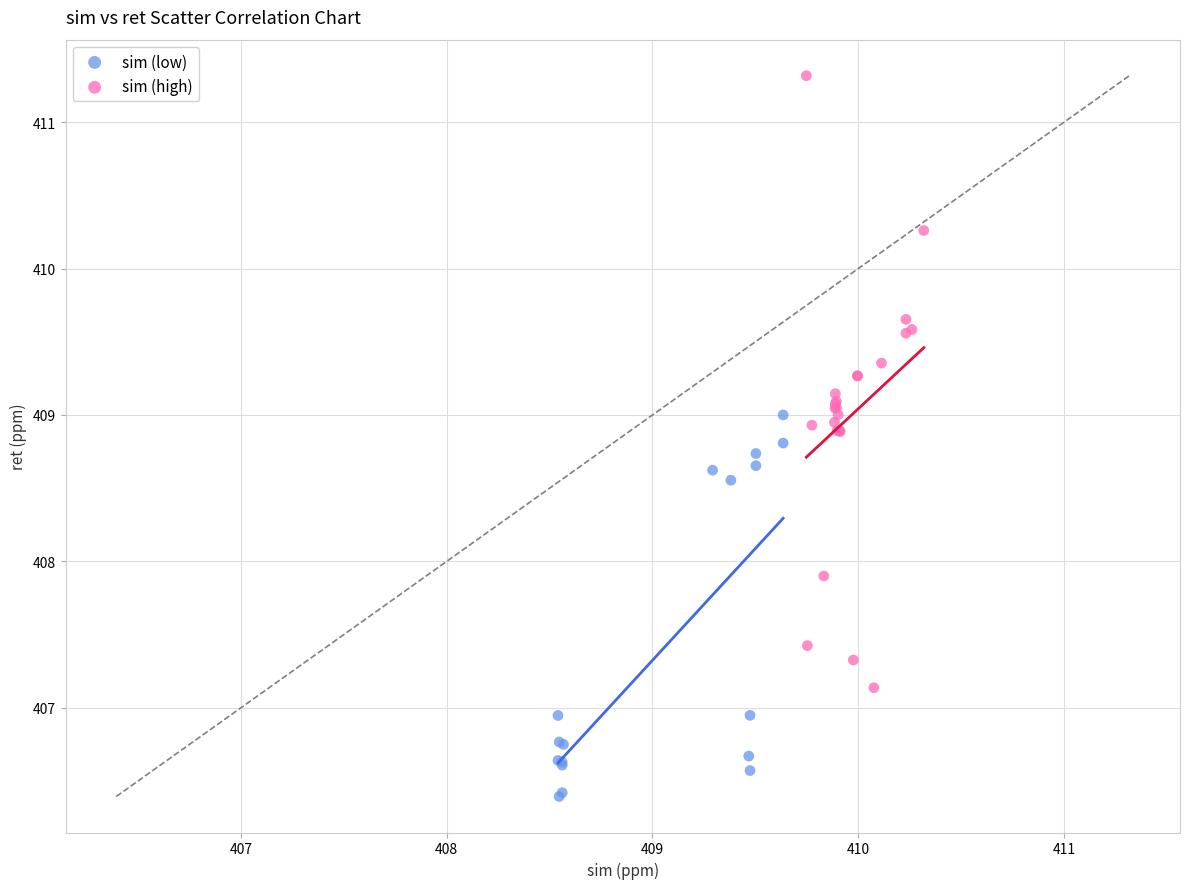

Which series contains the highest Y value?

sim (high)